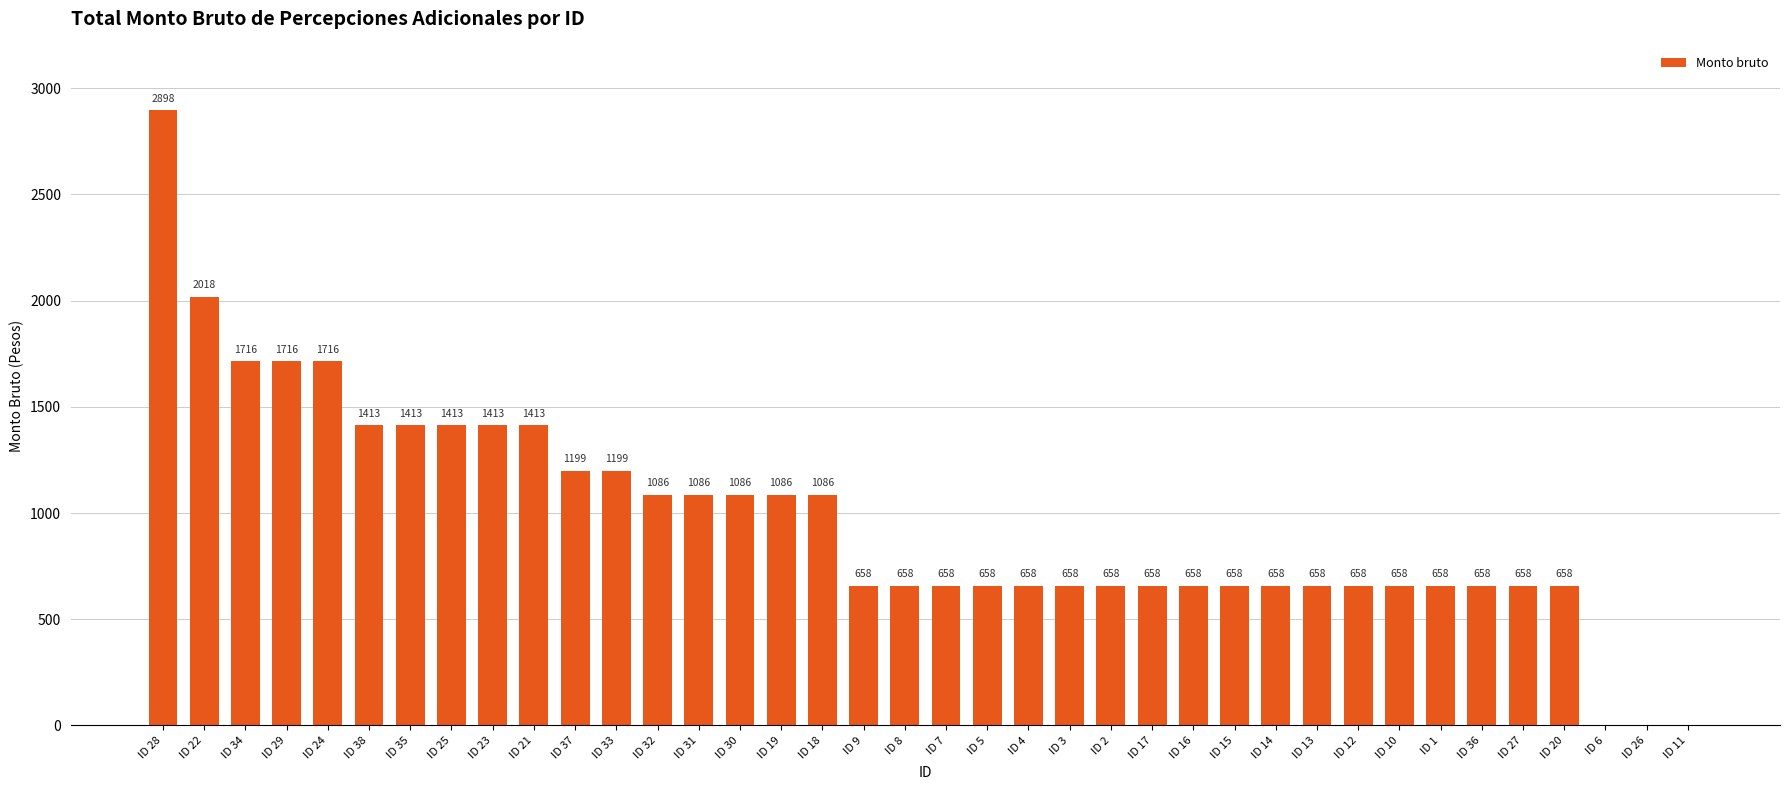

True or false: the data shows 2644.2 at ID 29.

False